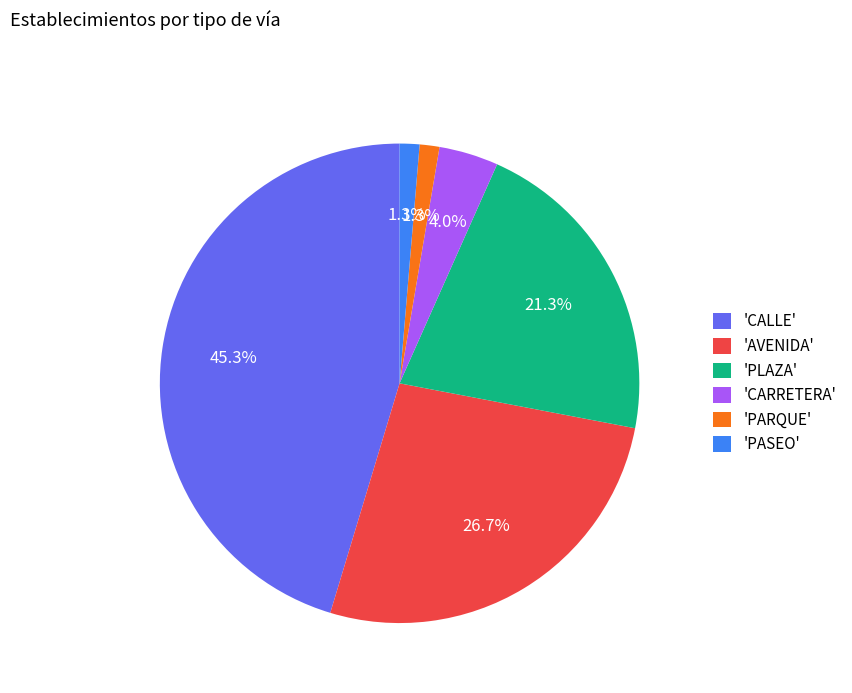

Between 'PARQUE' and 'CARRETERA', which is larger?

'CARRETERA'